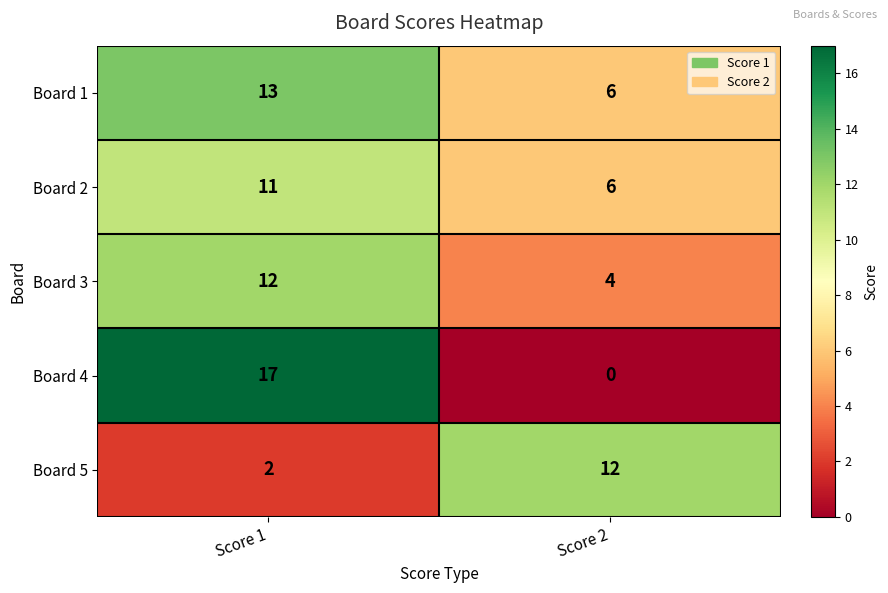

Which series has the widest spread of values?

Board 4